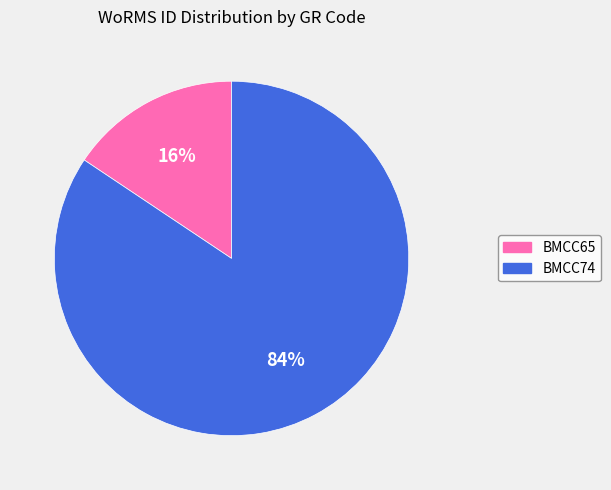

How many slices are in this pie chart?

2